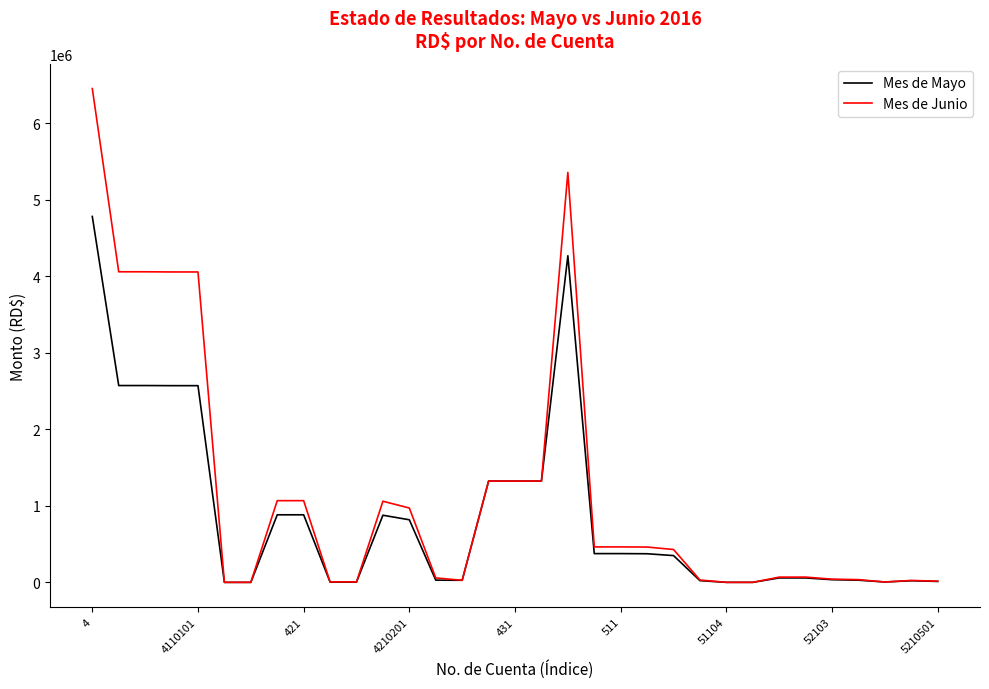

What is the greatest value displayed?

6450664.8